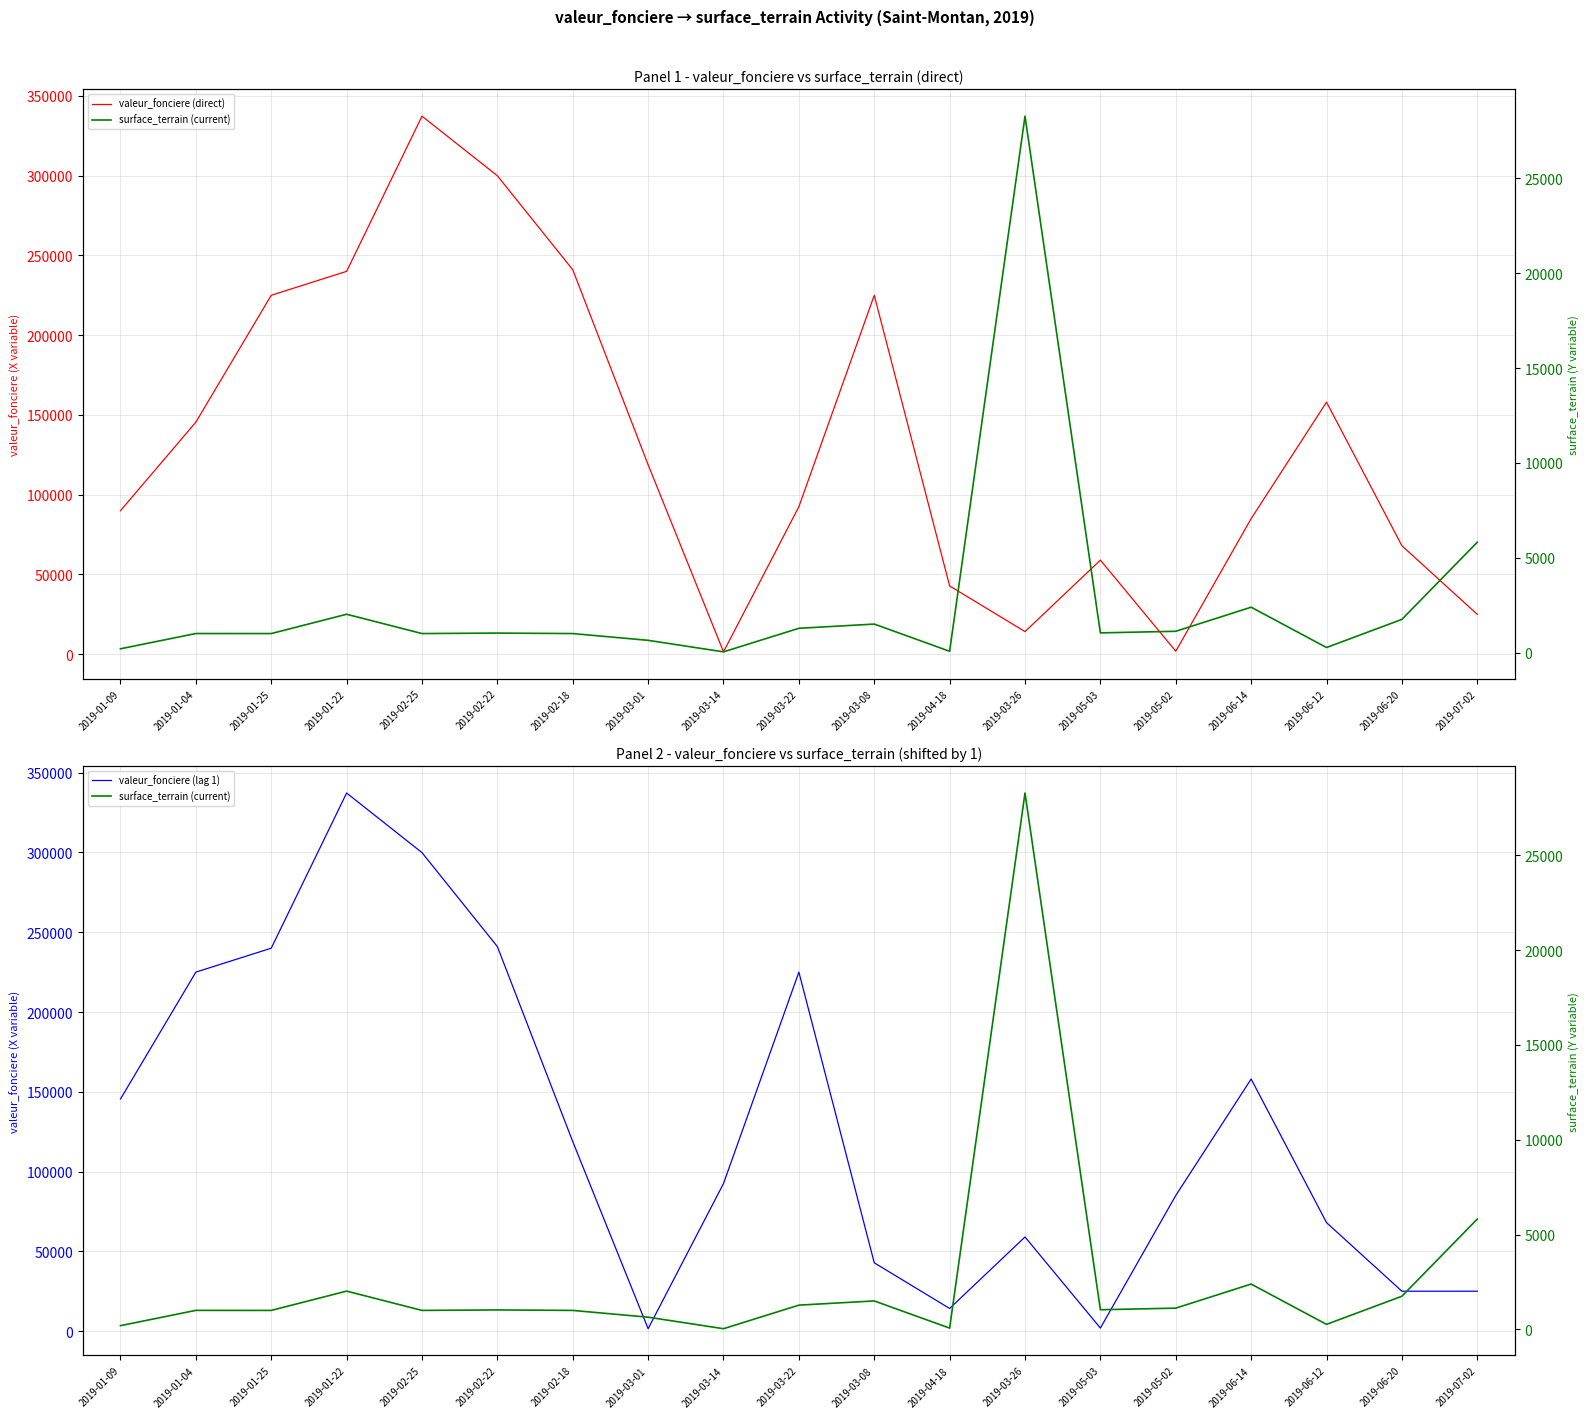

Which series has the largest total across all categories?

valeur_fonciere (direct)